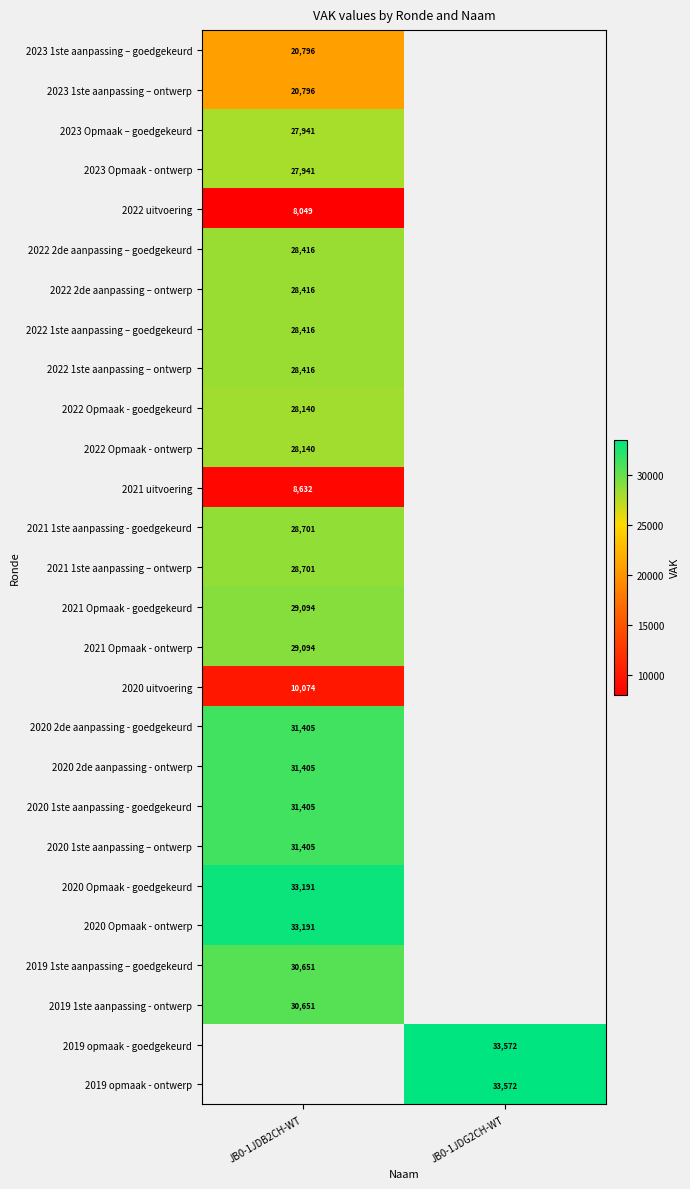

The 2020 Opmaak - ontwerp series shows 47296 at JB0-1JDB2CH-WT. True or false?

False